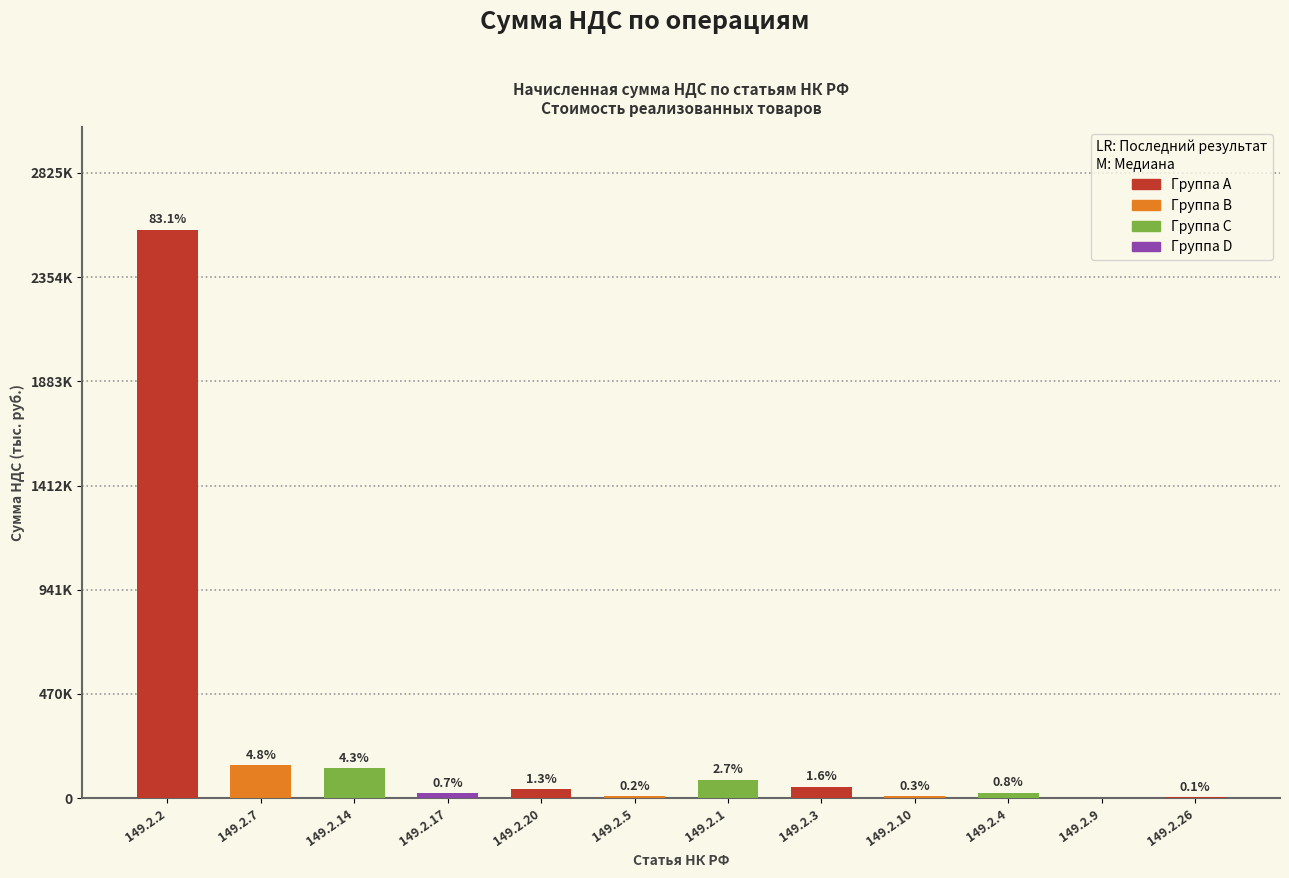

Where does the data first go above 39444?

149.2.2